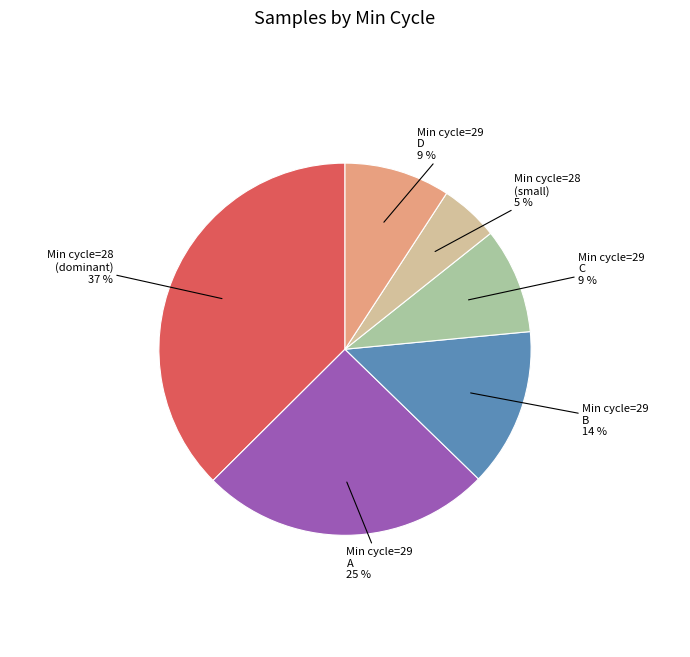

Count the number of slices in the pie.

6